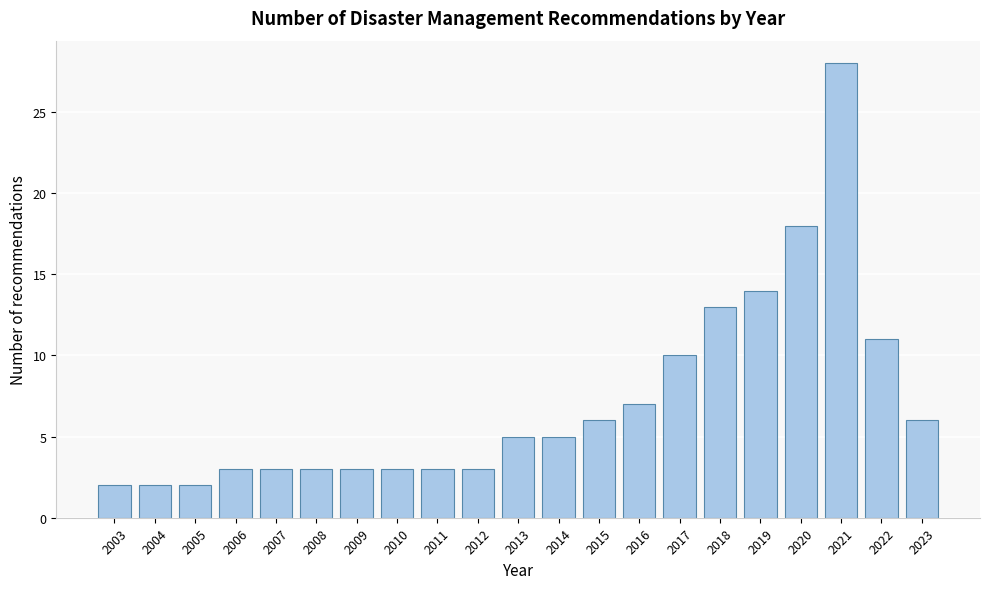

Reading left to right, what are all the values shown in this chart?

2003=2	2004=2	2005=2	2006=3	2007=3	2008=3	2009=3	2010=3	2011=3	2012=3	2013=5	2014=5	2015=6	2016=7	2017=10	2018=13	2019=14	2020=18	2021=28	2022=11	2023=6